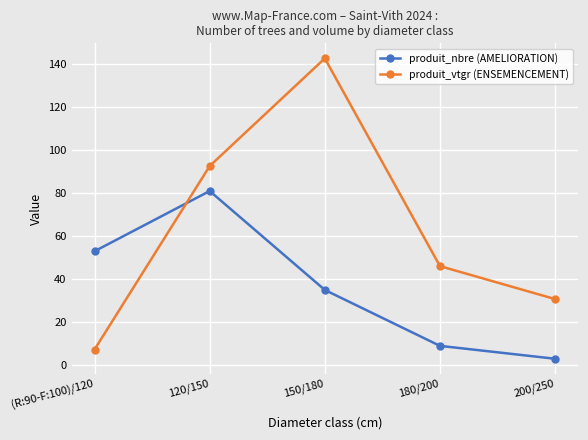

How many distinct data groups are displayed?

2